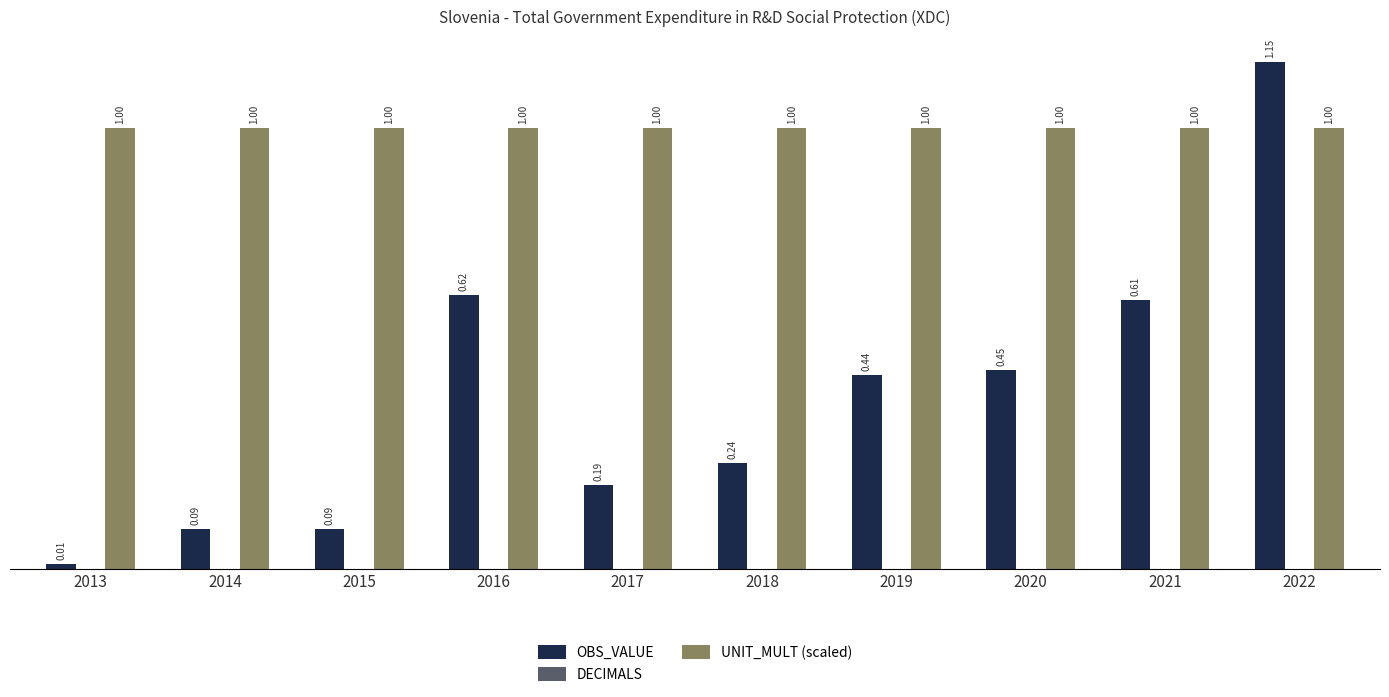

Rank the series at 2017 from lowest to highest value.

OBS_VALUE, UNIT_MULT (scaled)